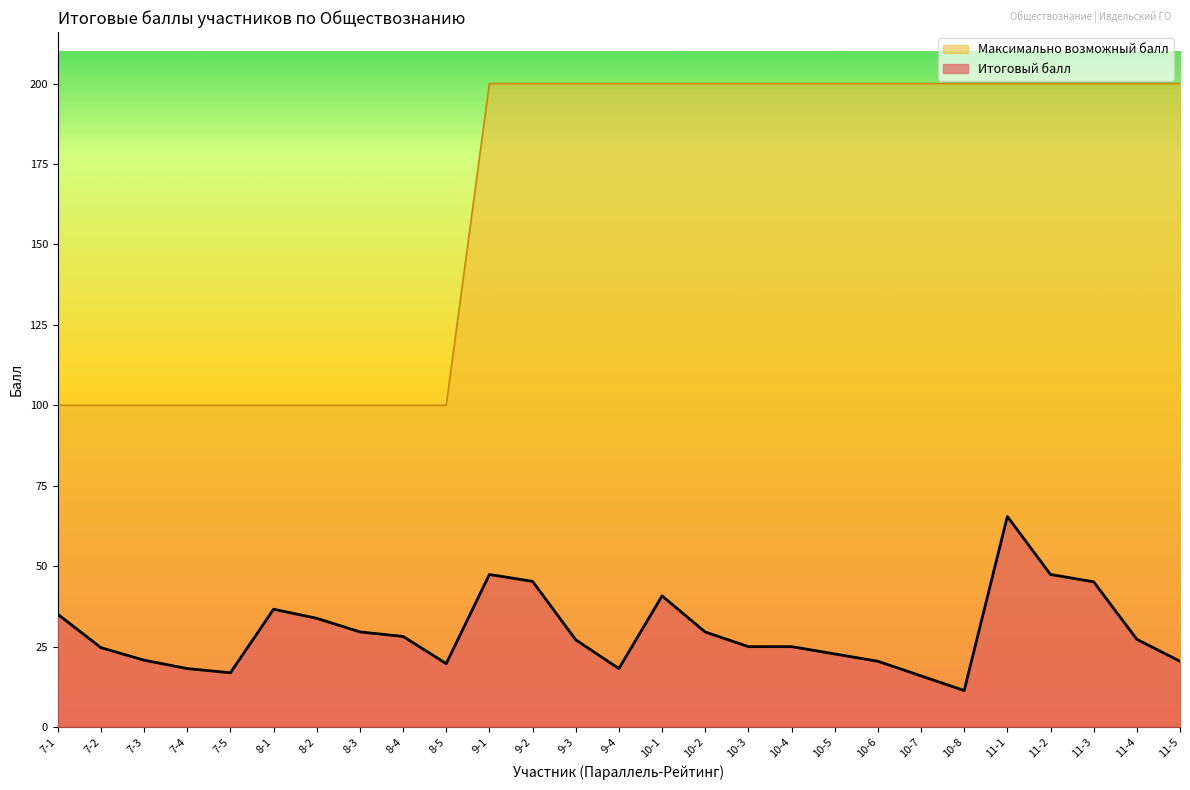

True or false: Максимально возможный балл has a value of 78.9 at 11-2.

False